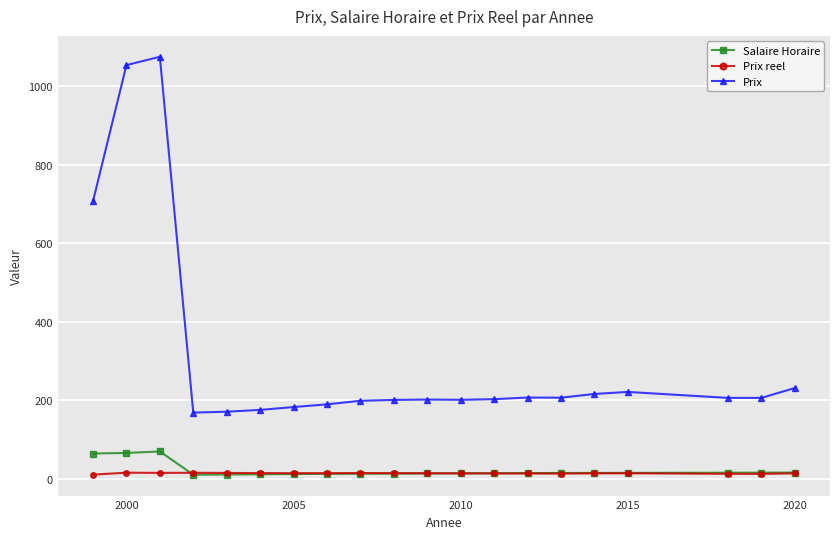

What is the value of the Prix point at the 8th from the left?

190.0